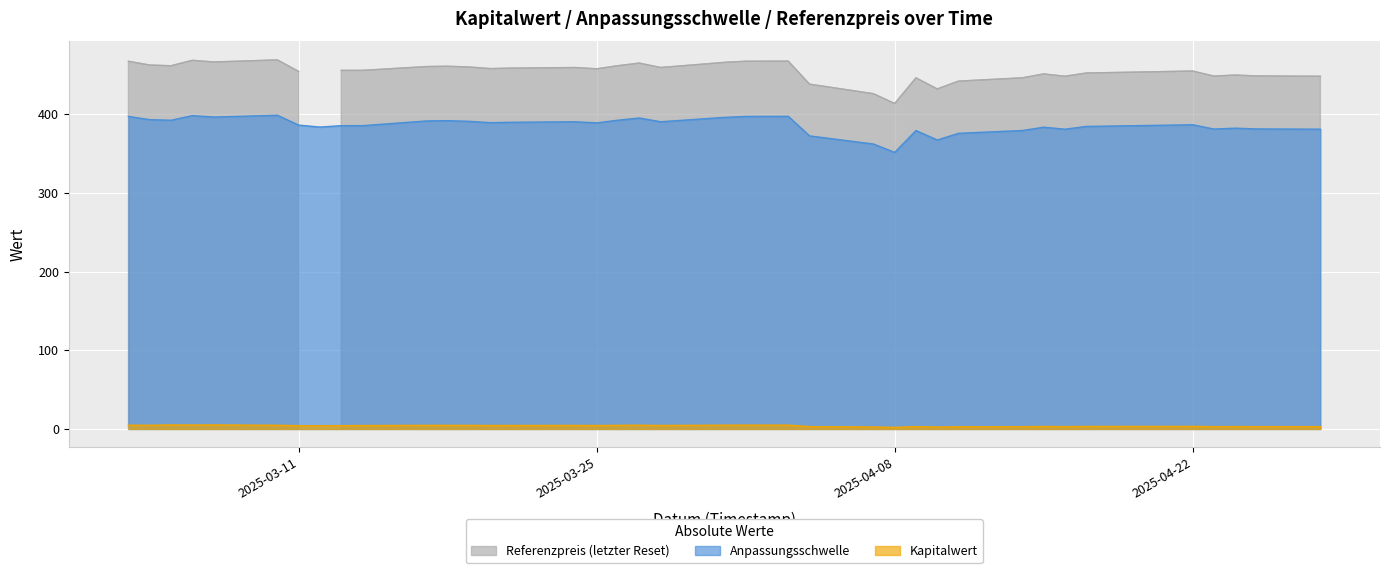

What is the difference between the maximum and minimum values in the Anpassungsschwelle series?

47.1